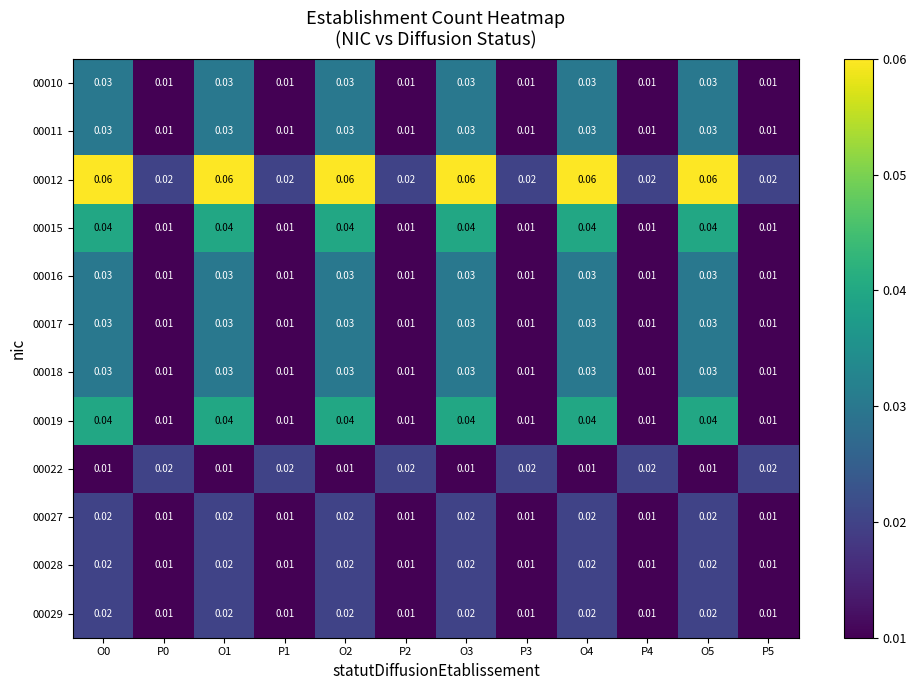

Is the value of 00018 at O3 greater than the value of 00027 at O5?

Yes